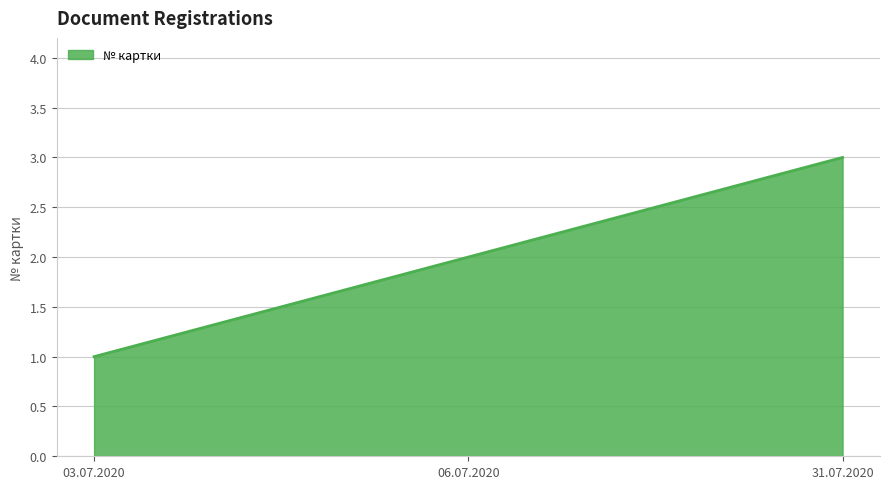

Read the value at 03.07.2020.

1